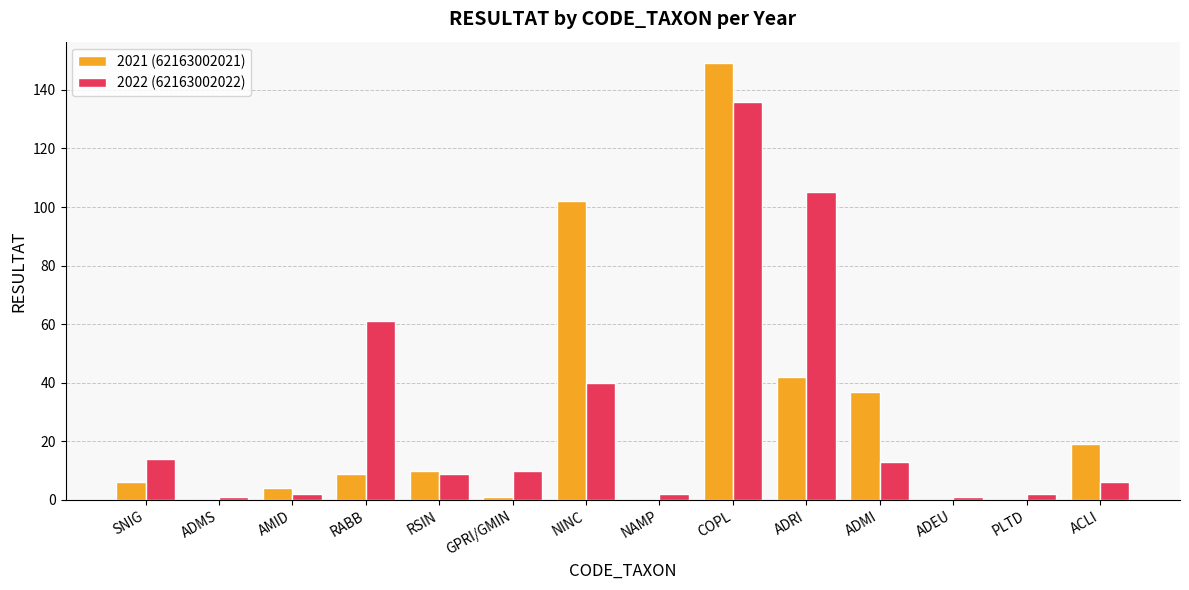

What is the sum of all 2022 (62163002022) values?

402